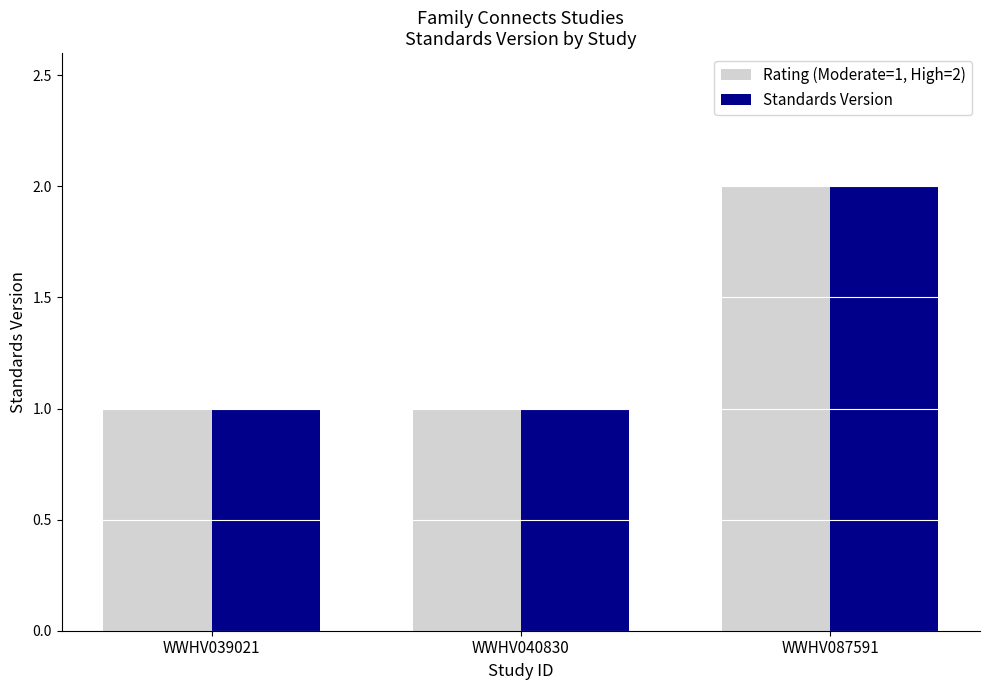

What is the greatest value displayed?

2